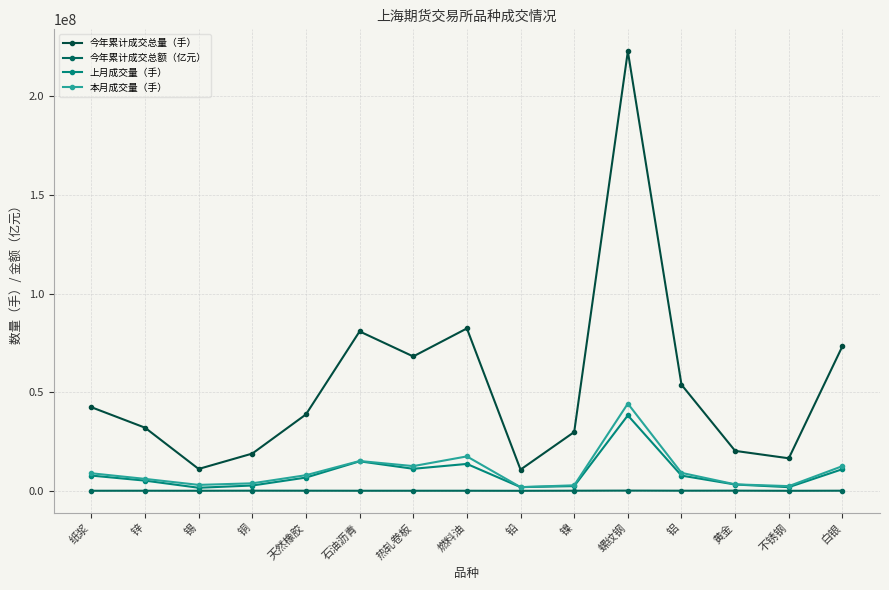

Read the 今年累计成交总量（手） value at 不锈钢.

16485860.0